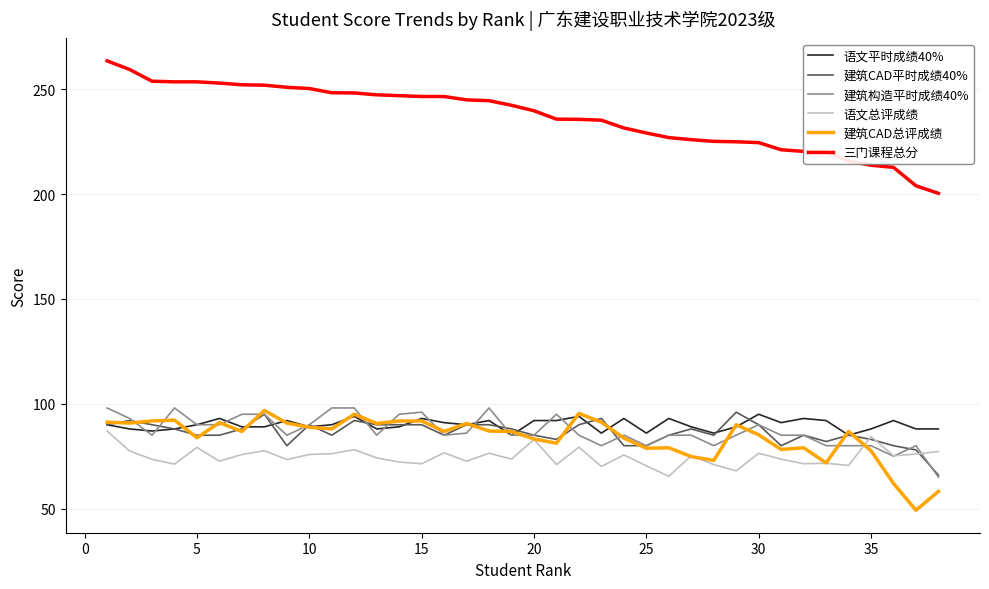

Which series has the largest range (max minus min)?

三门课程总分